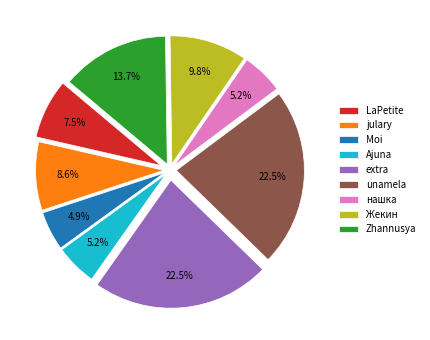

Is there a majority slice in this chart?

No